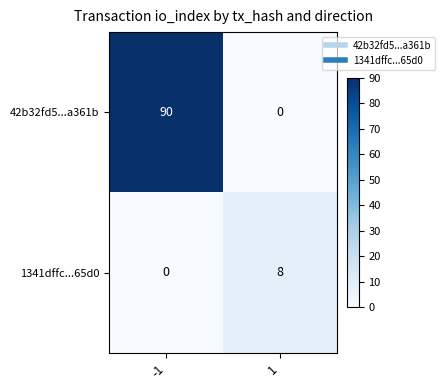

Rank the series by their average value, from highest to lowest.

42b32fd5...a361b, 1341dffc...65d0